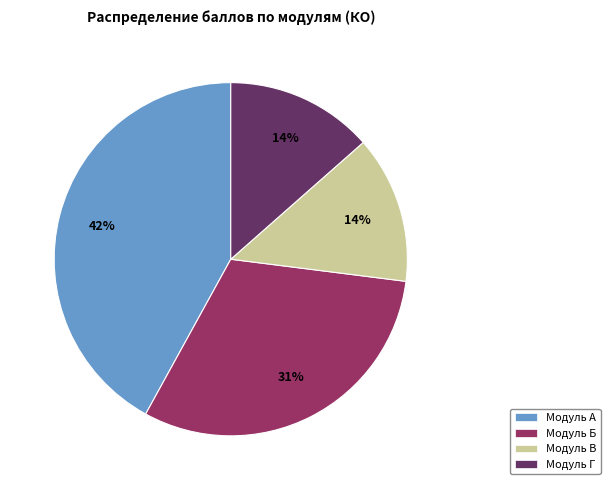

Do Модуль Б and Модуль Г together represent more than half of the pie?

No